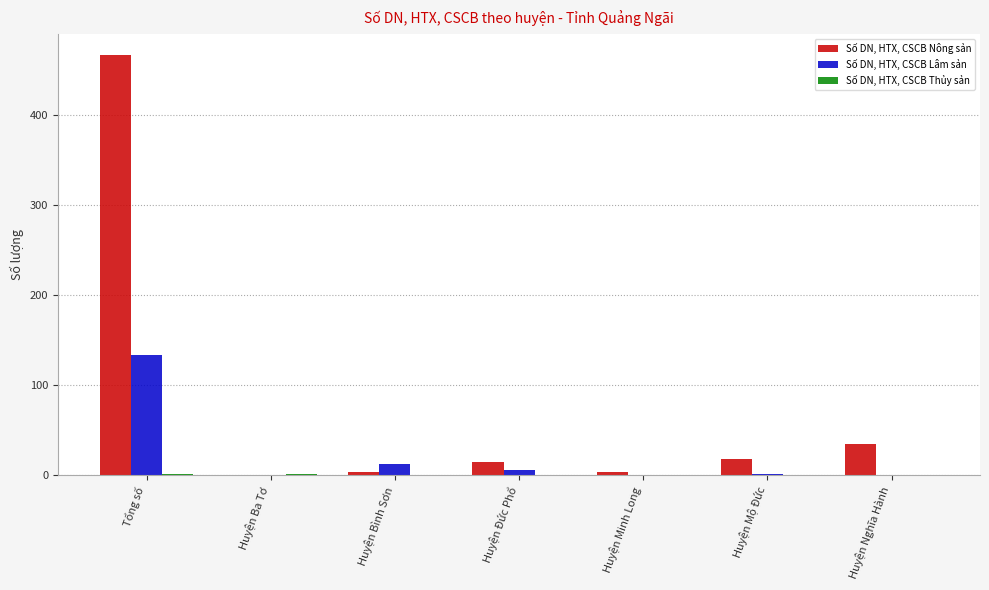

How many groups of bars are there?

7